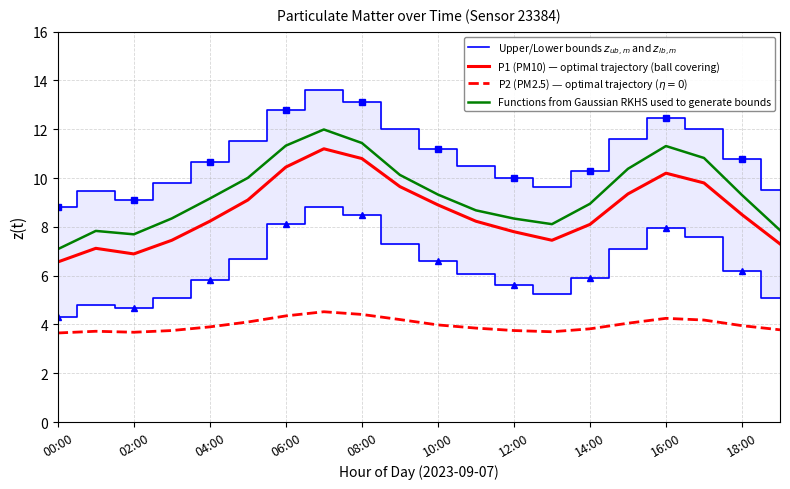

Is the value of Upper/Lower bounds $z_{ub,m}$ and $z_{lb,m}$ at 04:00 greater than the value of P2 (PM2.5) — optimal trajectory ($\eta=0$) at 08:00?

Yes